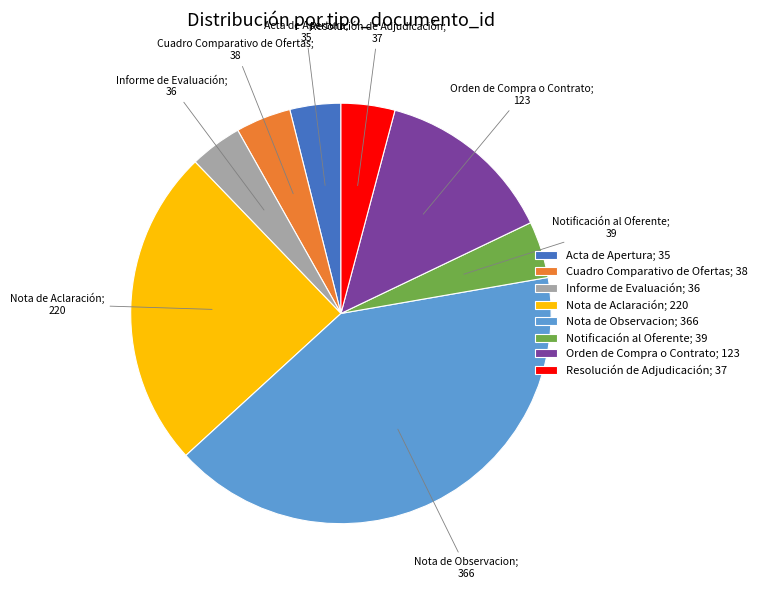

Which category has the biggest portion of the pie?

Nota de Observacion